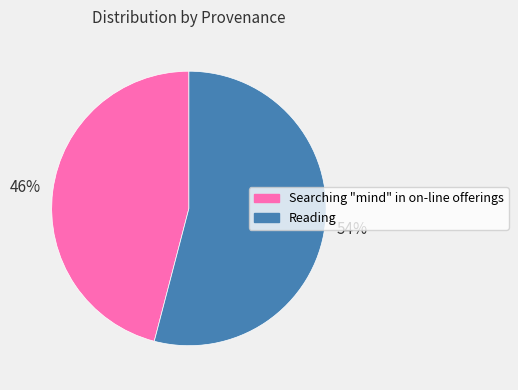

What percentage is the Reading slice, to the nearest percent?

54%